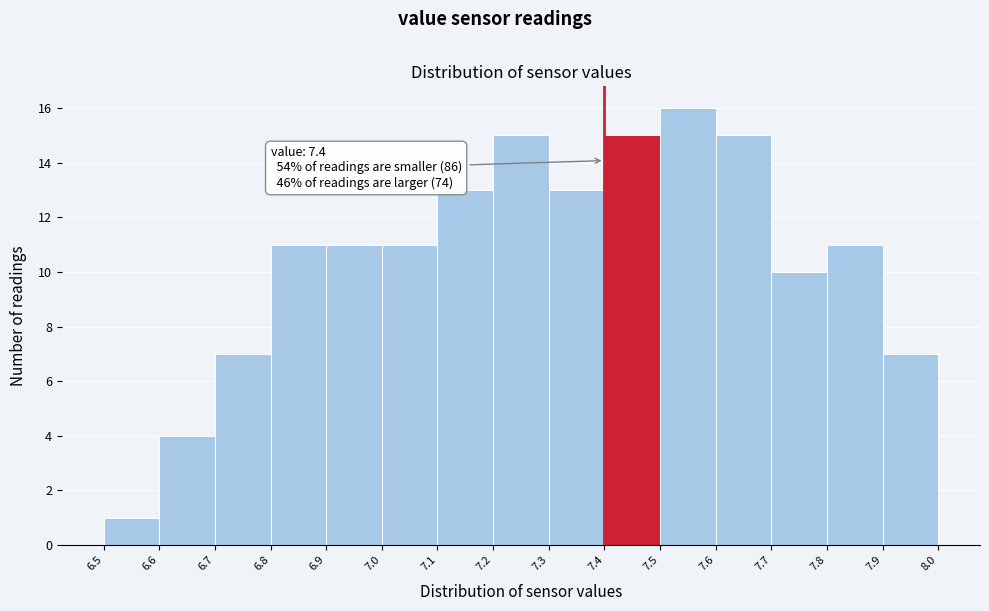

Which range on the x-axis has the tallest bar?

7.5 to 7.6